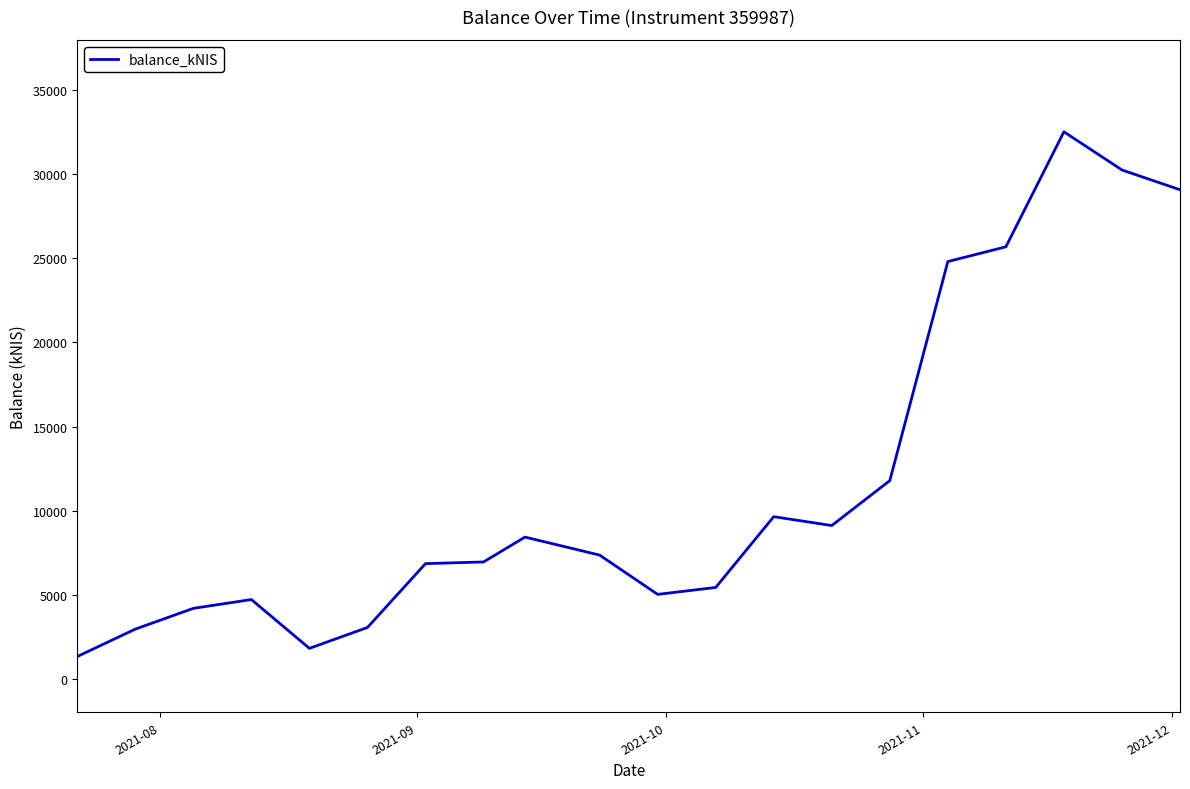

What is the maximum value shown in the chart?

32530.8